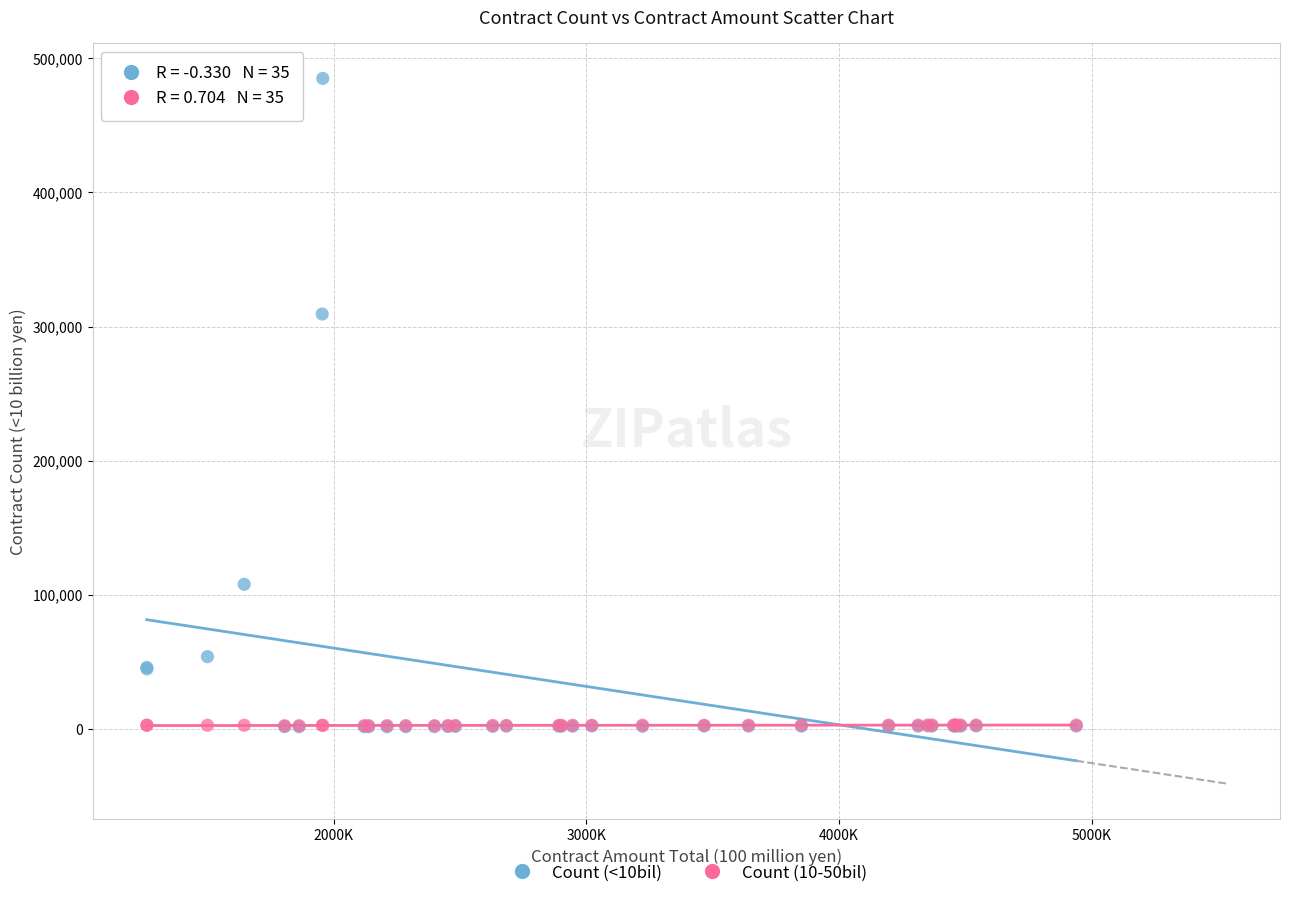

Across all series, what Y value is closest to 243365?

309353